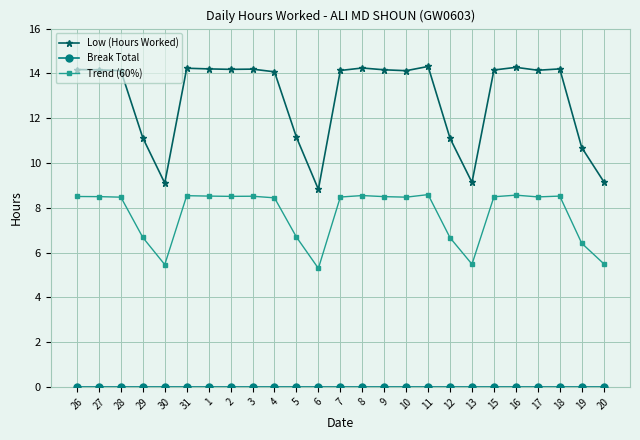

How many data points does each series have?

25